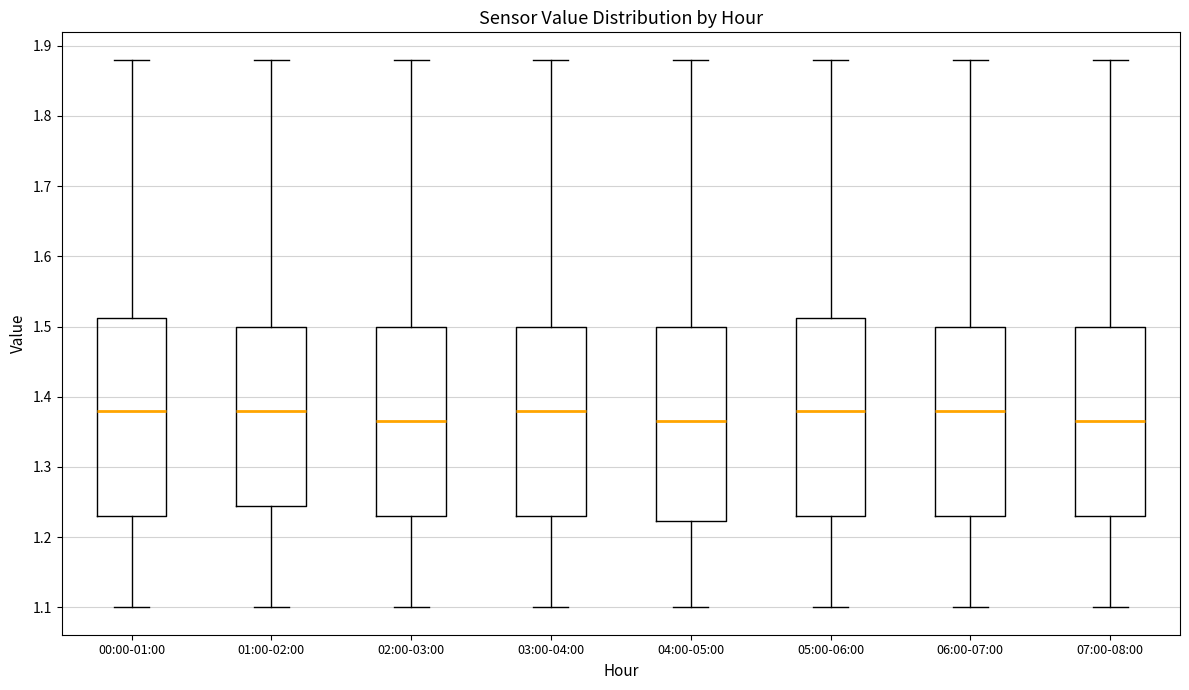

Reading left to right, transcribe this box plot: for each box, give where its median line is, the range the box spans, and where its two whiskers end, as read against the y-axis. The values are not printed on the chart, so give them approximately, as read against the axis.

00:00-01:00: median 1.38, box 1.23 to 1.51, whiskers 1.10 to 1.88
01:00-02:00: median 1.38, box 1.25 to 1.50, whiskers 1.10 to 1.88
02:00-03:00: median 1.37, box 1.23 to 1.50, whiskers 1.10 to 1.88
03:00-04:00: median 1.38, box 1.23 to 1.50, whiskers 1.10 to 1.88
04:00-05:00: median 1.37, box 1.22 to 1.50, whiskers 1.10 to 1.88
05:00-06:00: median 1.38, box 1.23 to 1.51, whiskers 1.10 to 1.88
06:00-07:00: median 1.38, box 1.23 to 1.50, whiskers 1.10 to 1.88
07:00-08:00: median 1.37, box 1.23 to 1.50, whiskers 1.10 to 1.88